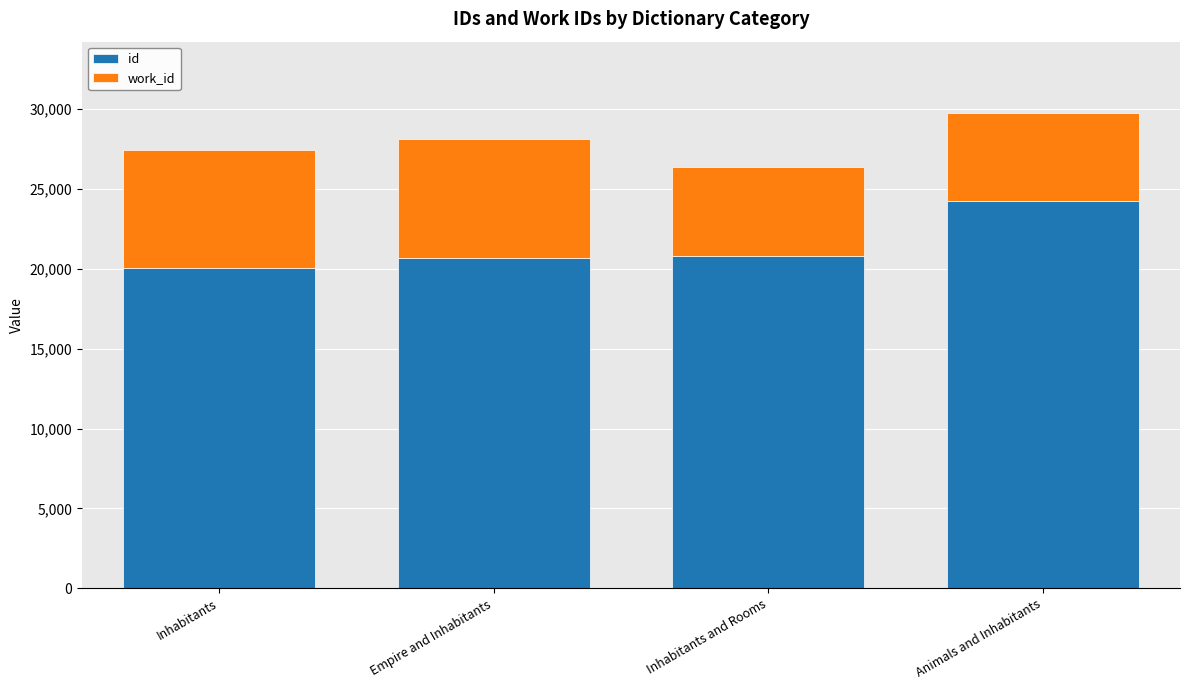

What are all the series names shown in the legend?

id, work_id